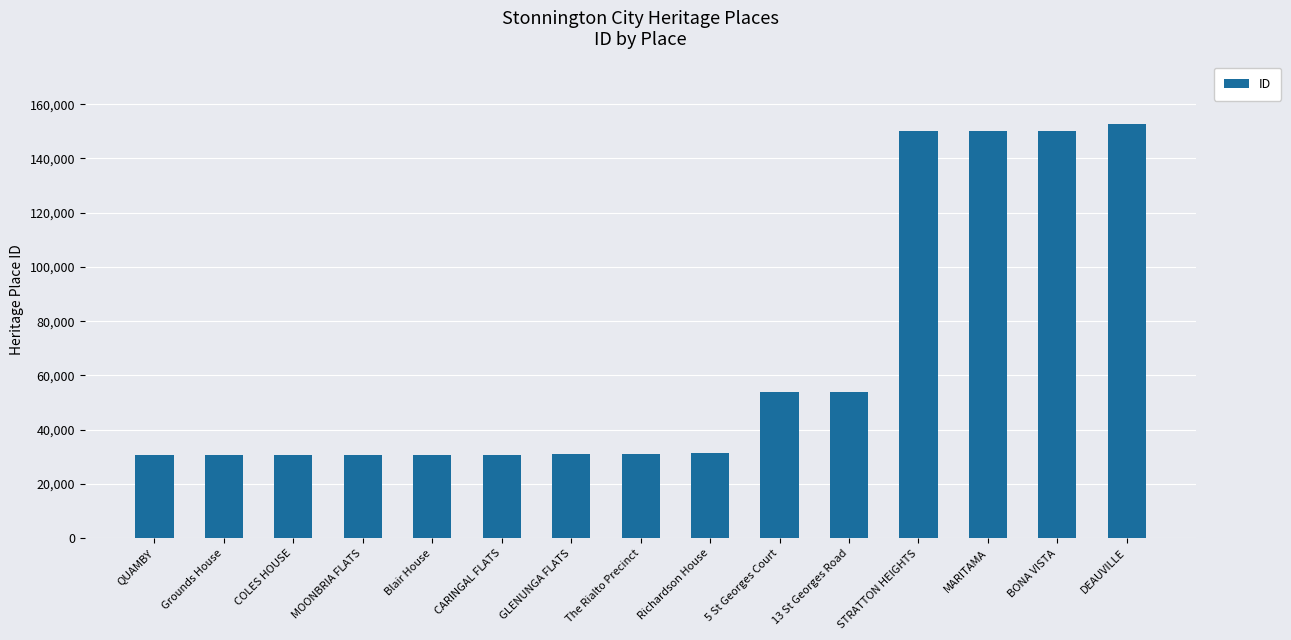

What is the change in value from STRATTON HEIGHTS to MARITAMA?

+8